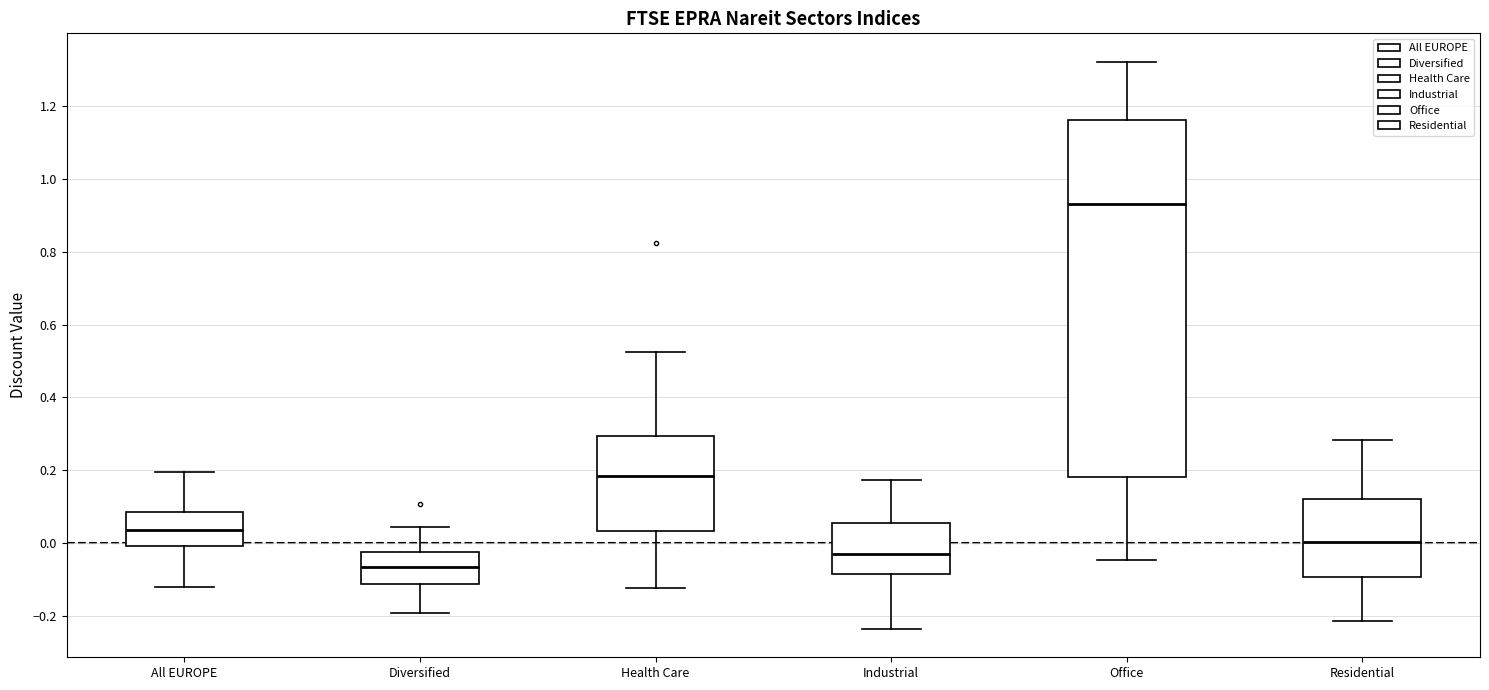

Where does the lower whisker of the box for Industrial end on the y-axis? The values are not printed on the chart, so give them approximately, as read against the axis.

-0.24